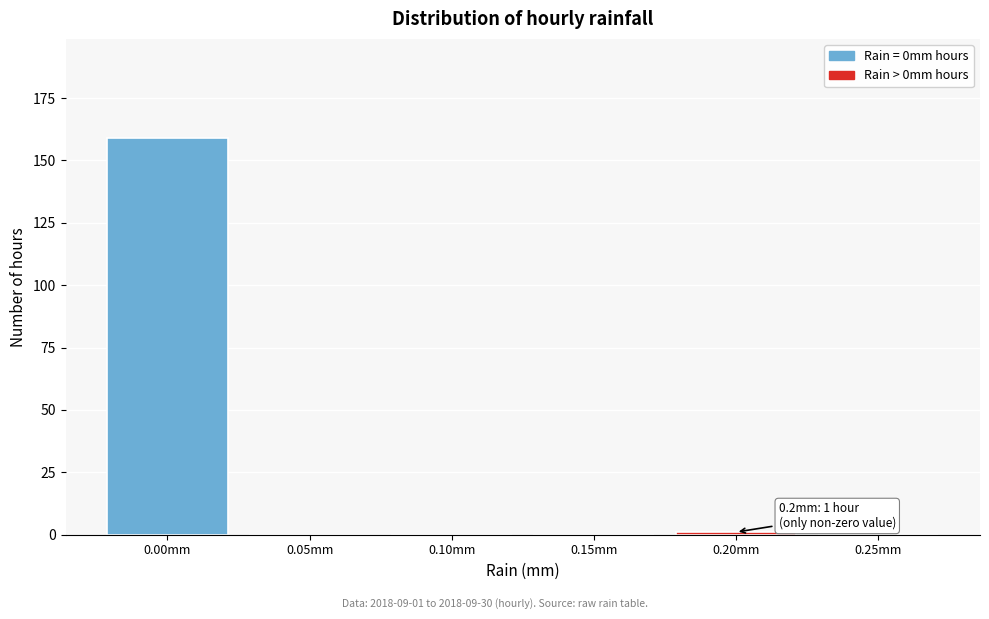

Reading left to right, list all the values displayed in this chart.

0.00mm=159	0.05mm=0	0.10mm=0	0.15mm=0	0.20mm=1	0.25mm=0